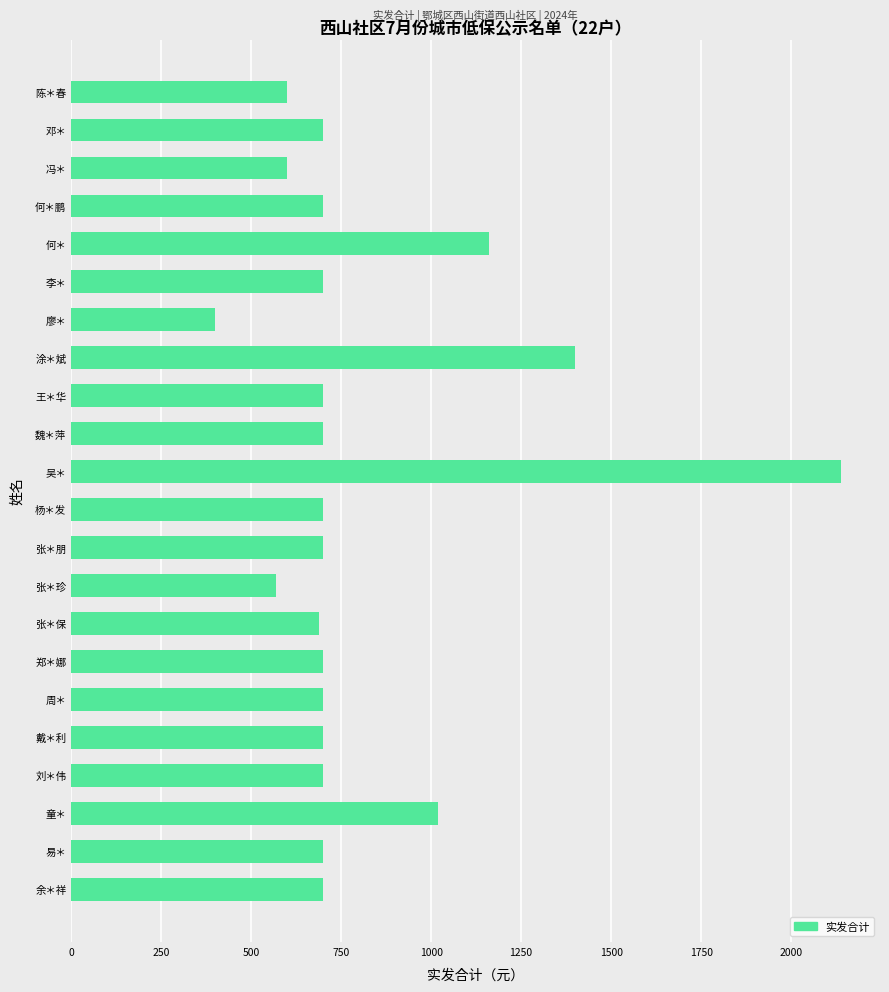

What is the difference between the values at 涂＊斌 and 杨＊发?

700